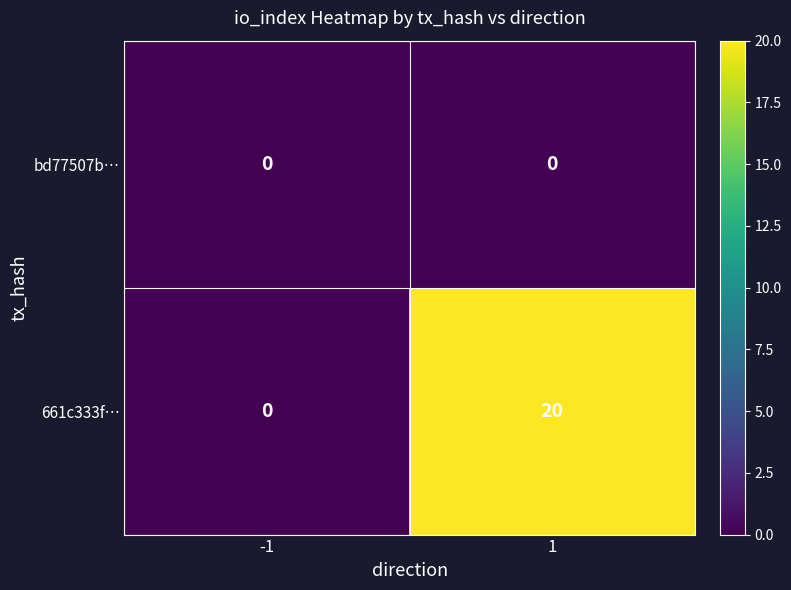

Between -1 and 1, which series saw the biggest shift?

661c333f…